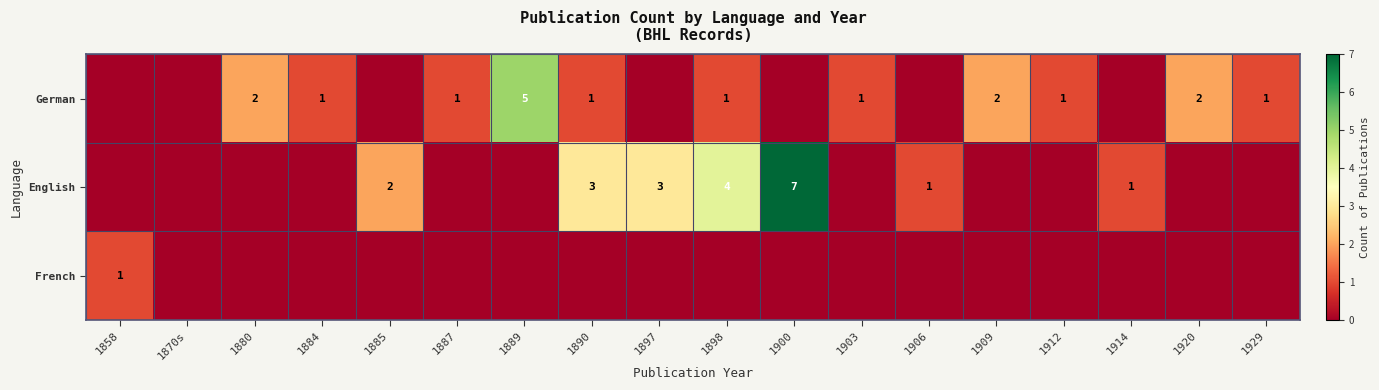

What is the sum of the English values at 1914 and 1890?

4